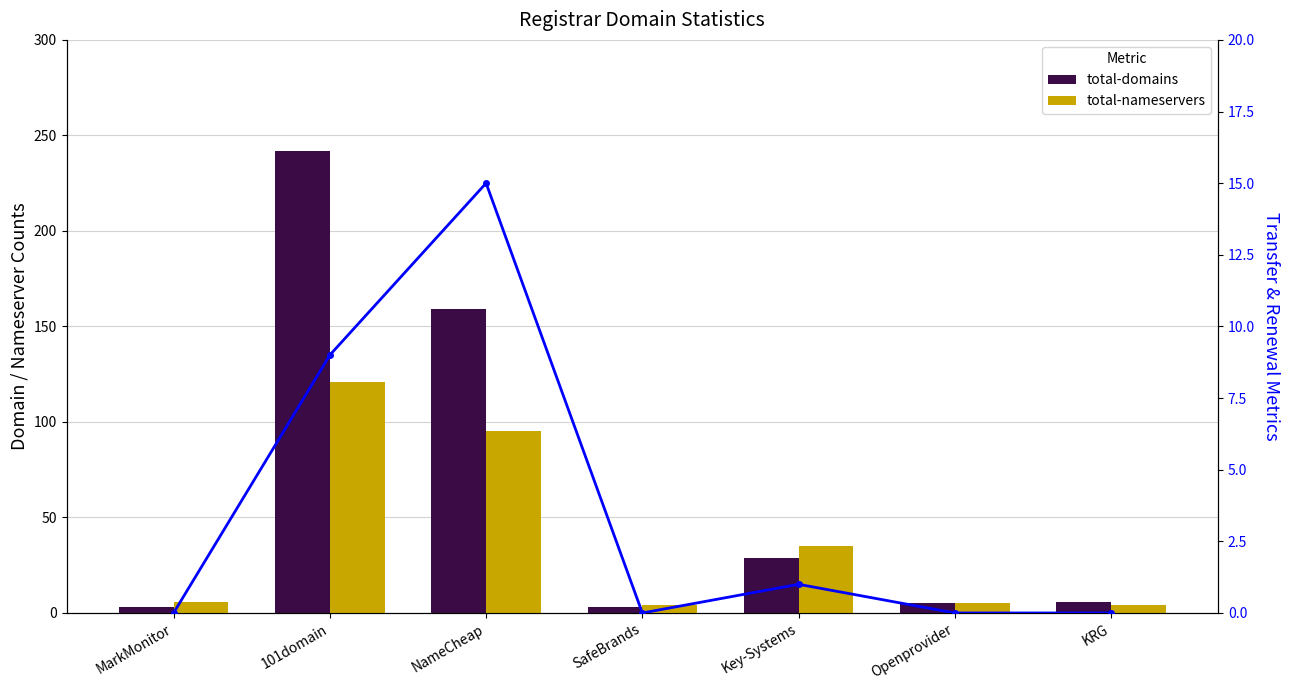

What is the value of the total-domains bar at the 7th from the left?

6